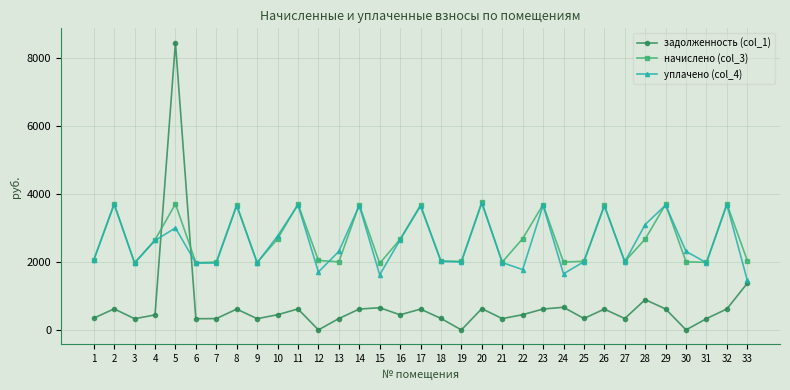

What is the average value of the задолженность (col_1) series?

716.3